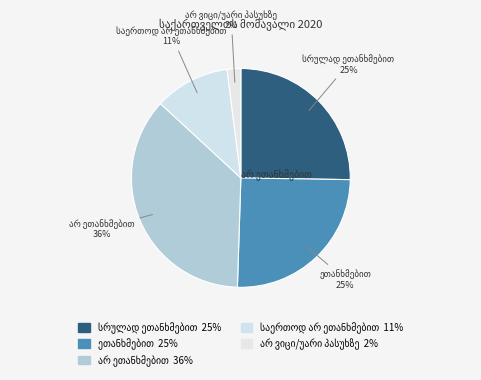

How many segments does this pie chart have?

5